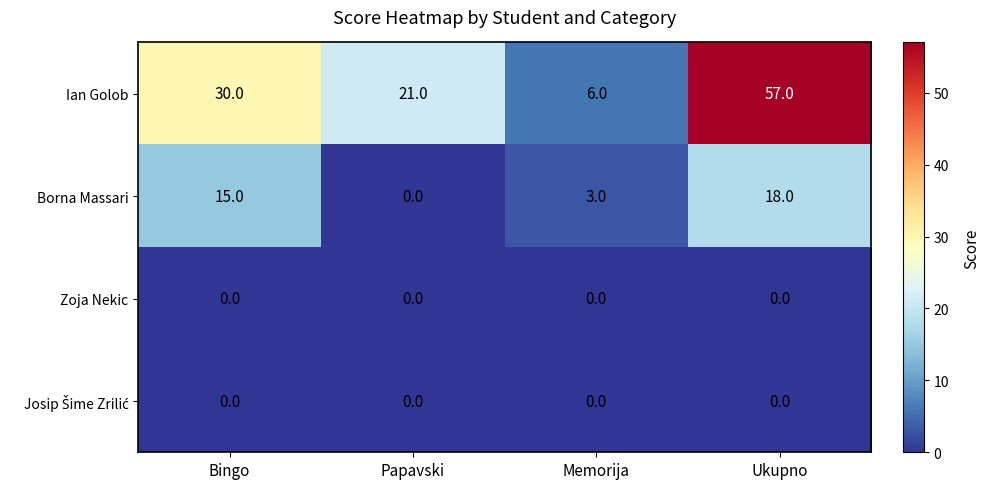

Is it true that Ian Golob equals 38 at Ukupno?

False